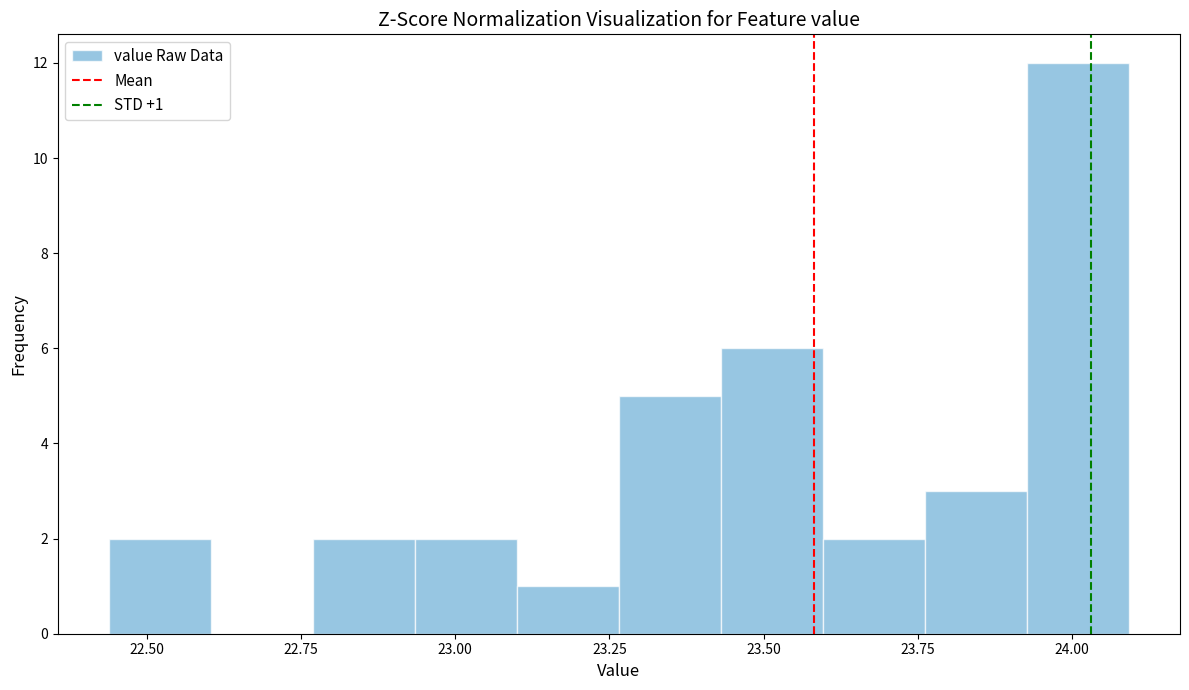

Around what value on the x-axis is the tallest bar? Give the approximate position of its centre, as read against the axis.

24.00